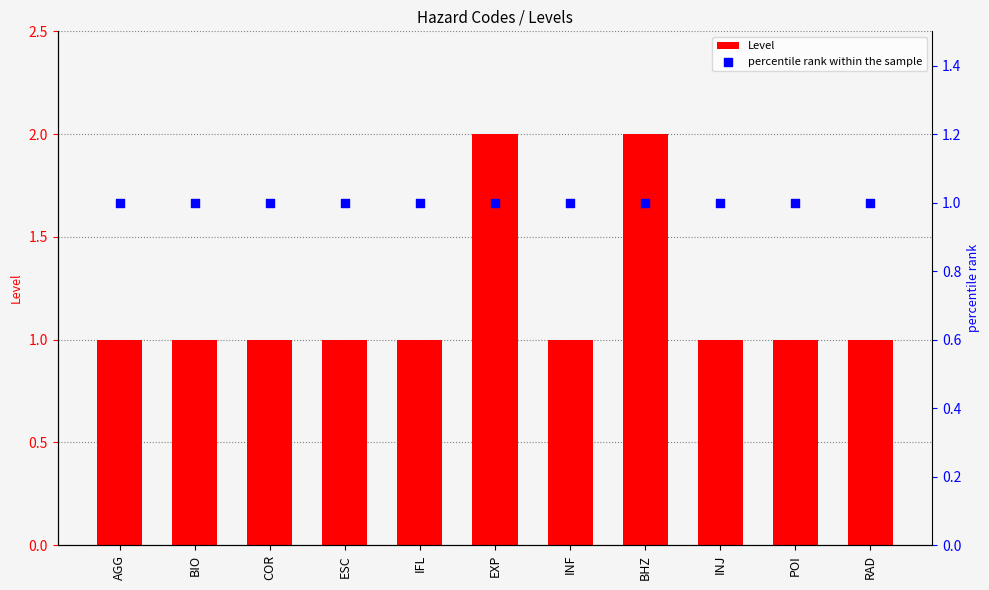

Which series contains the highest Y value?

Level